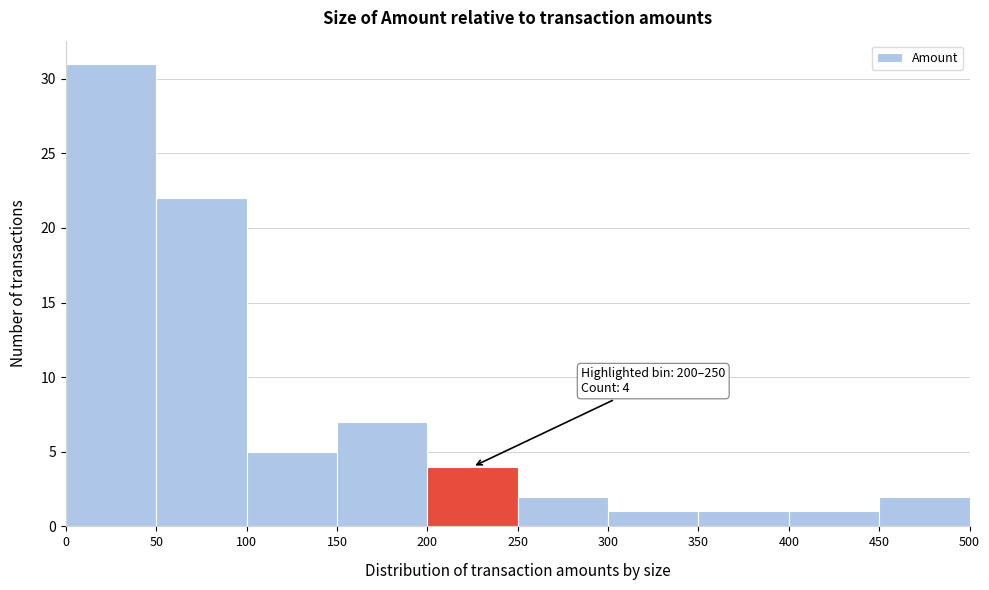

Over which range of the x-axis is the bar tallest?

0 to 50